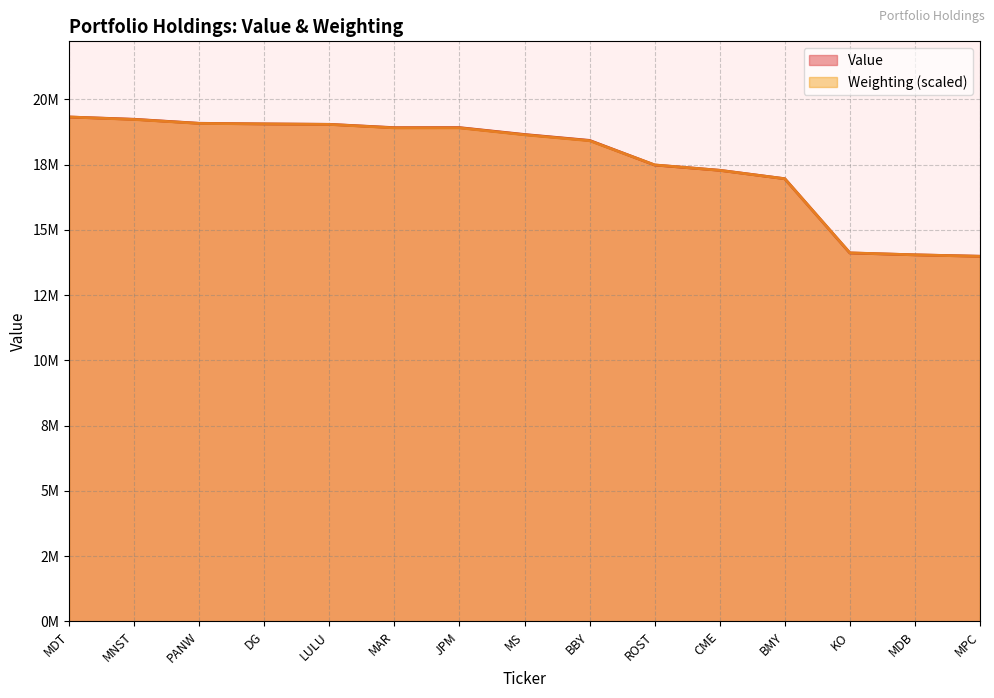

How many lines are shown in the chart?

2